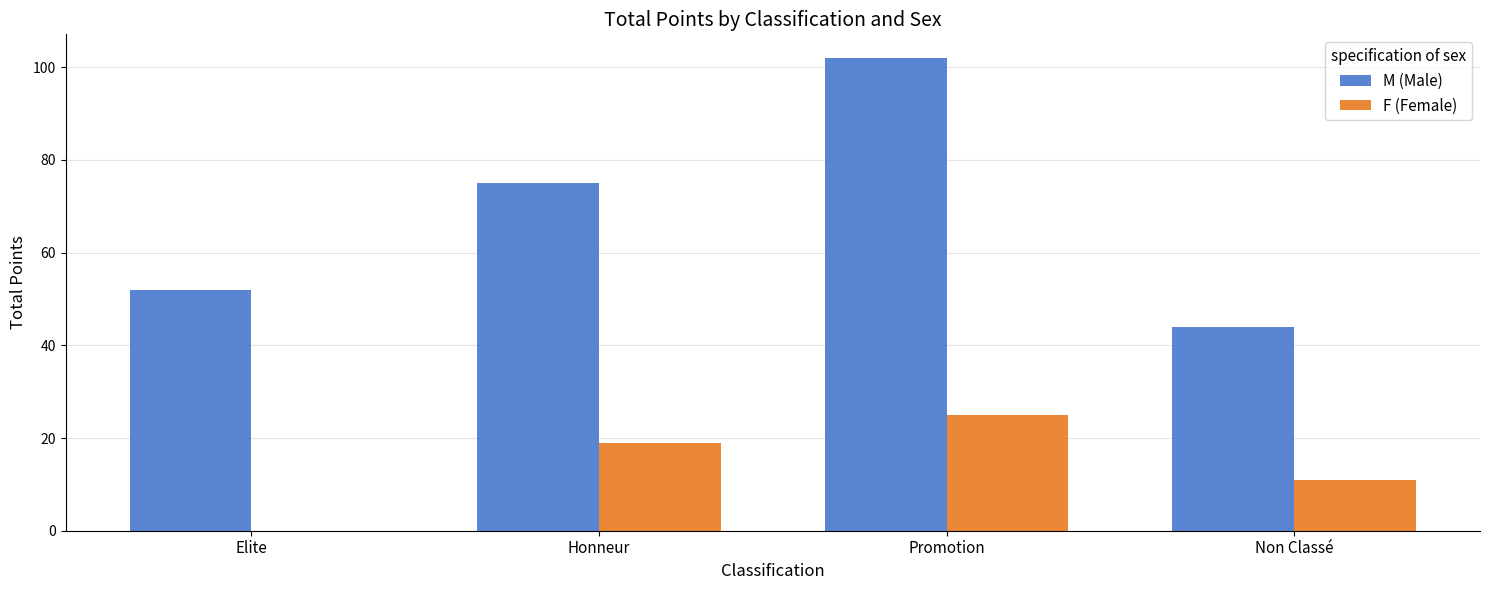

Count the number of categories in the chart.

4